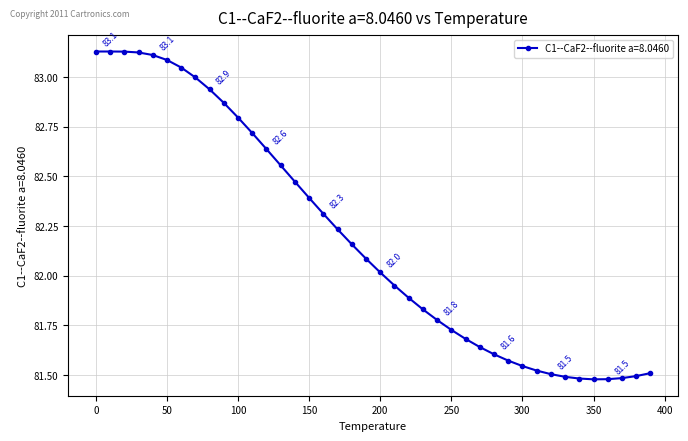

What is the difference between the maximum and second lowest values?

1.7